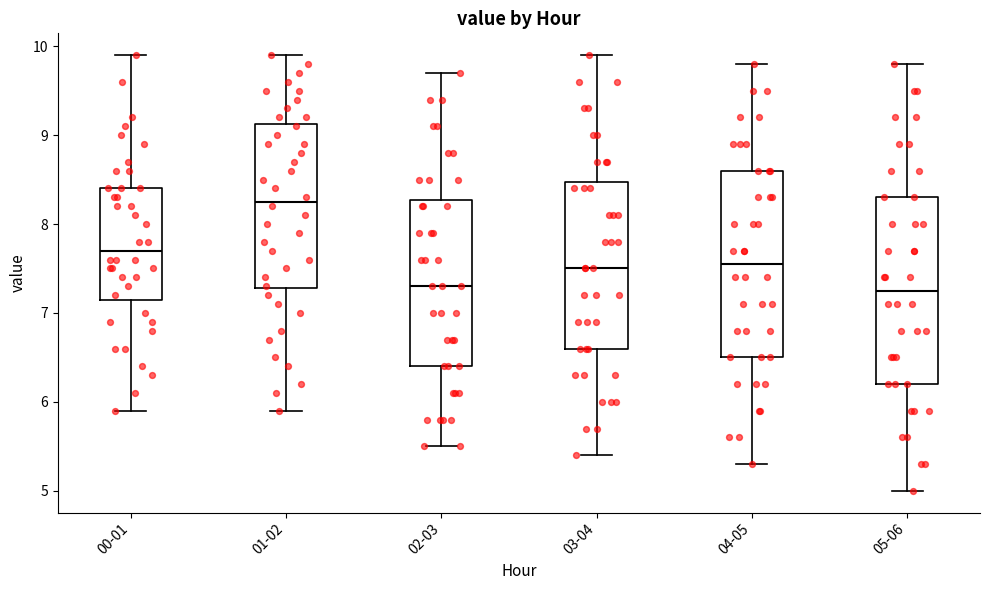

Where does the lower whisker of the box for 00-01 end on the y-axis? The values are not printed on the chart, so give them approximately, as read against the axis.

5.9